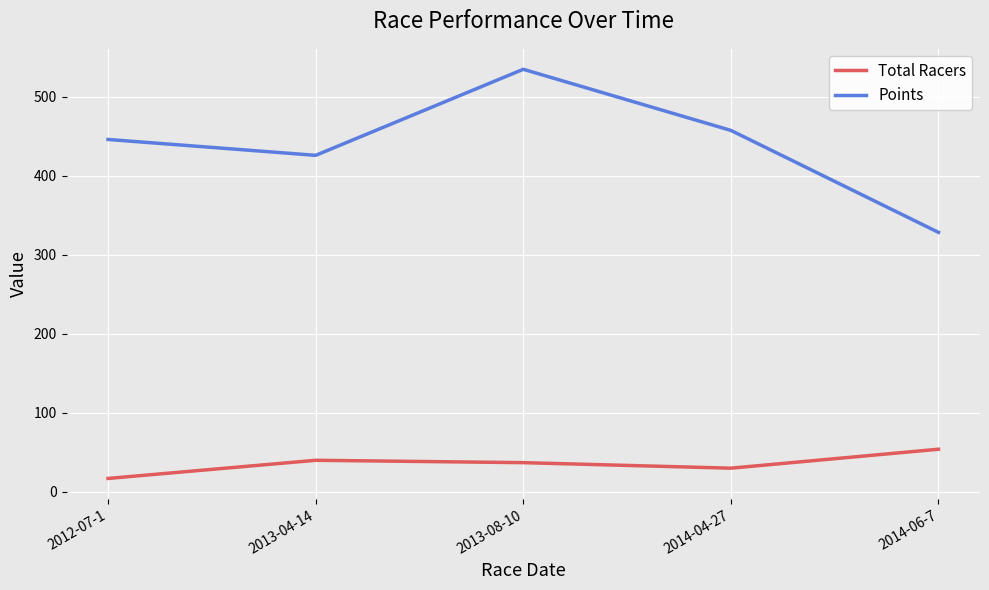

What position from the left is 2014-06-7?

5